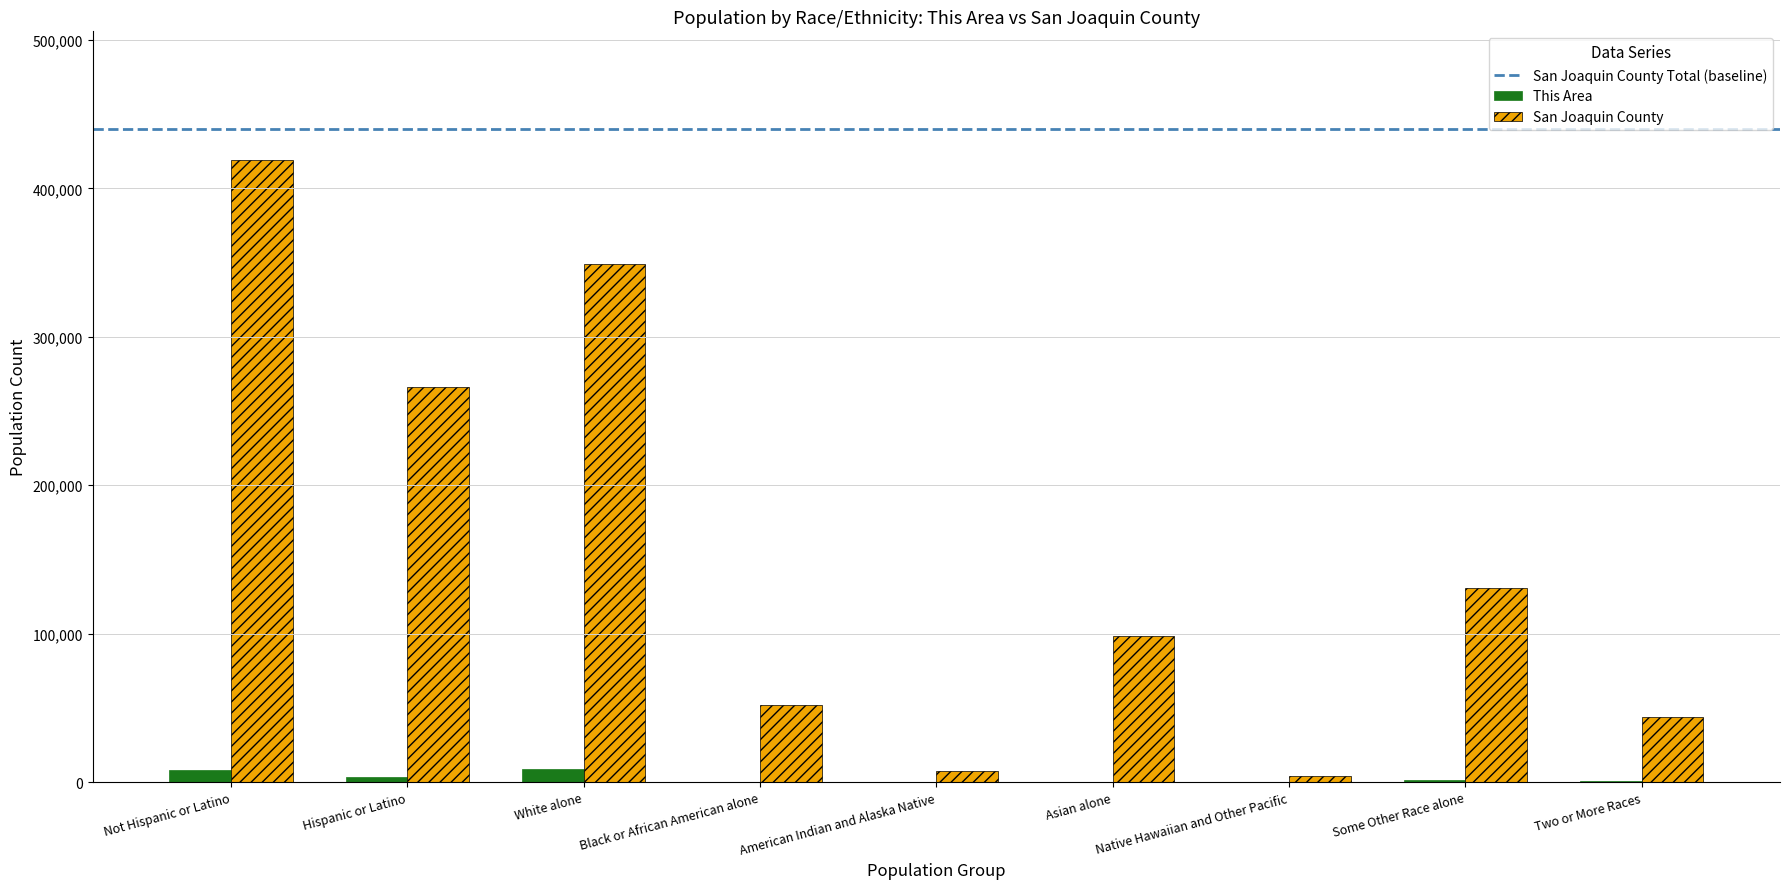

At which label is San Joaquin County closest to 211361?

Hispanic or Latino